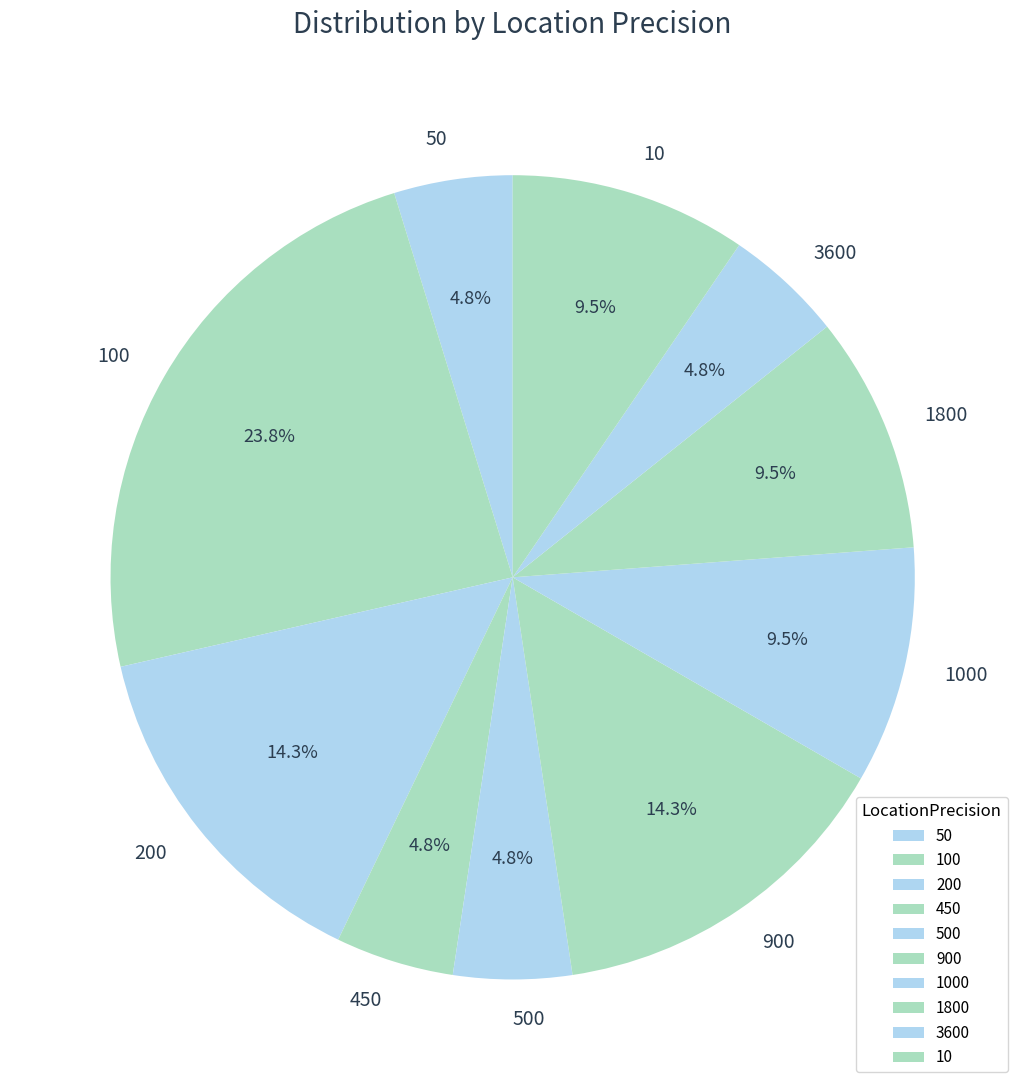

What percentage is NOT represented by 3600?

95.2%